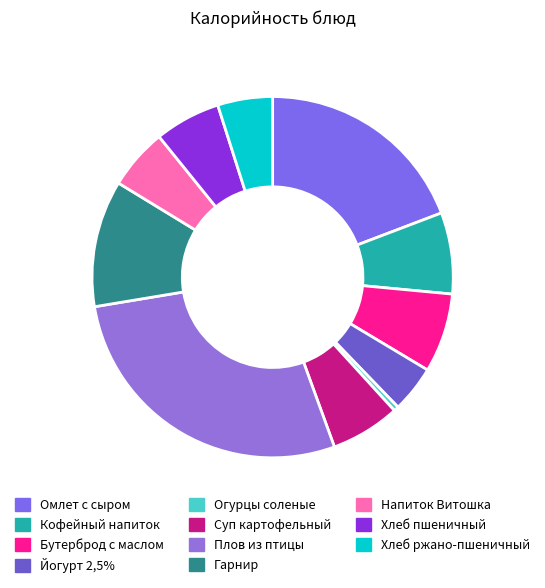

Count the number of slices in the pie.

11